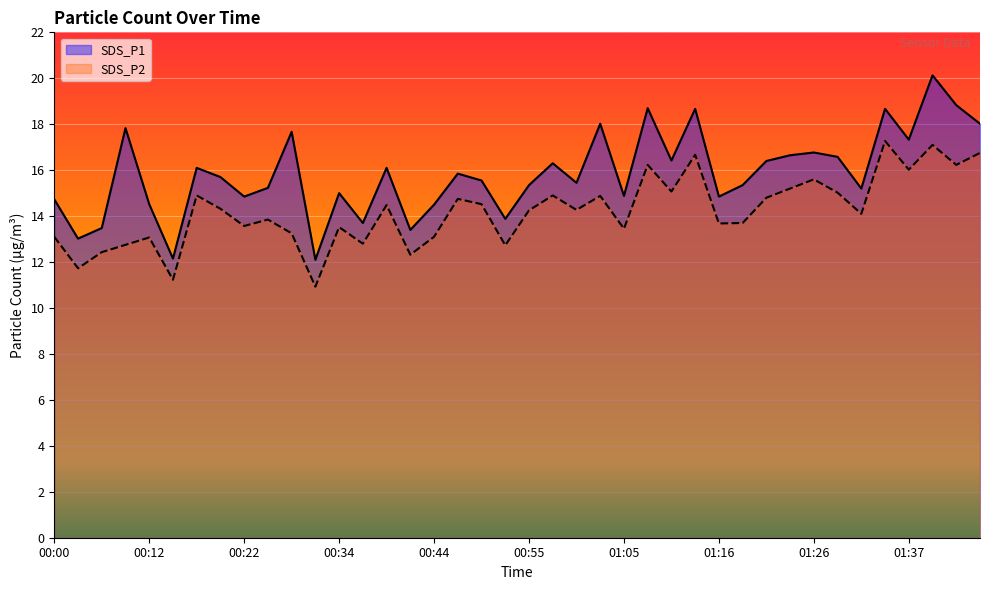

True or false: SDS_P1 and SDS_P2 intersect in this chart.

False